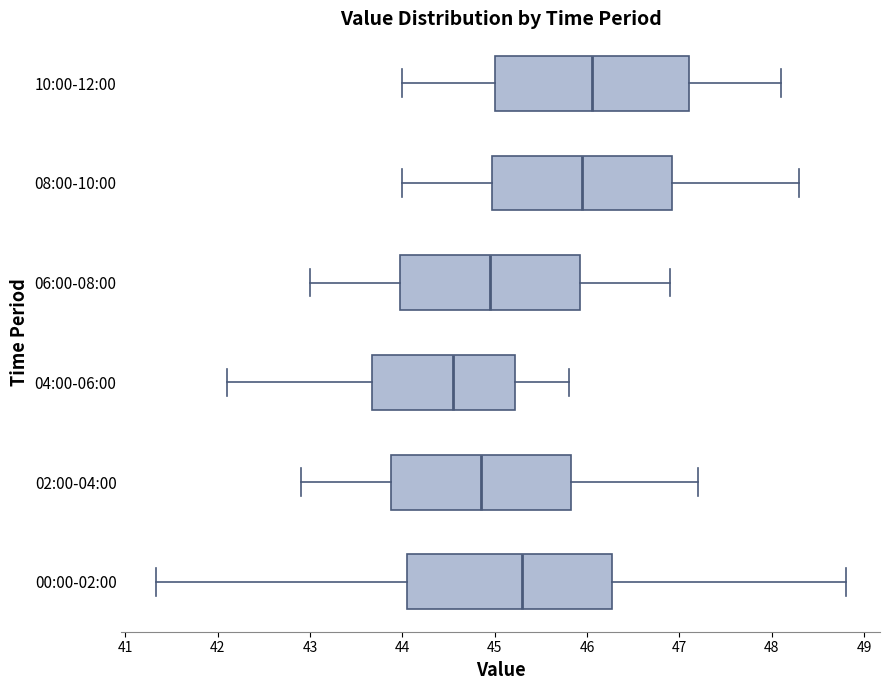

Reading bottom to top, read every box against the x-axis: the position of its median line, the range the box covers, and the ends of its whiskers. The values are not printed on the chart, so give them approximately, as read against the axis.

00:00-02:00: median 45.3, box 44.0 to 46.3, whiskers 41.3 to 48.8
02:00-04:00: median 44.9, box 43.9 to 45.8, whiskers 42.9 to 47.2
04:00-06:00: median 44.6, box 43.7 to 45.2, whiskers 42.1 to 45.8
06:00-08:00: median 45.0, box 44.0 to 45.9, whiskers 43.0 to 46.9
08:00-10:00: median 46.0, box 45.0 to 46.9, whiskers 44.0 to 48.3
10:00-12:00: median 46.1, box 45.0 to 47.1, whiskers 44.0 to 48.1